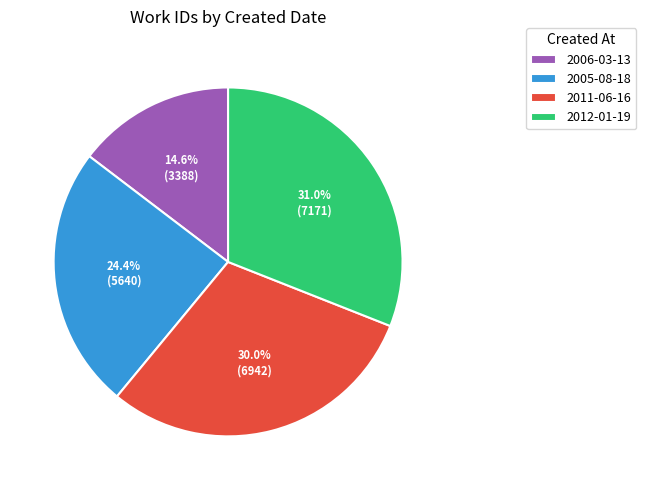

Which category has the biggest portion of the pie?

2012-01-19